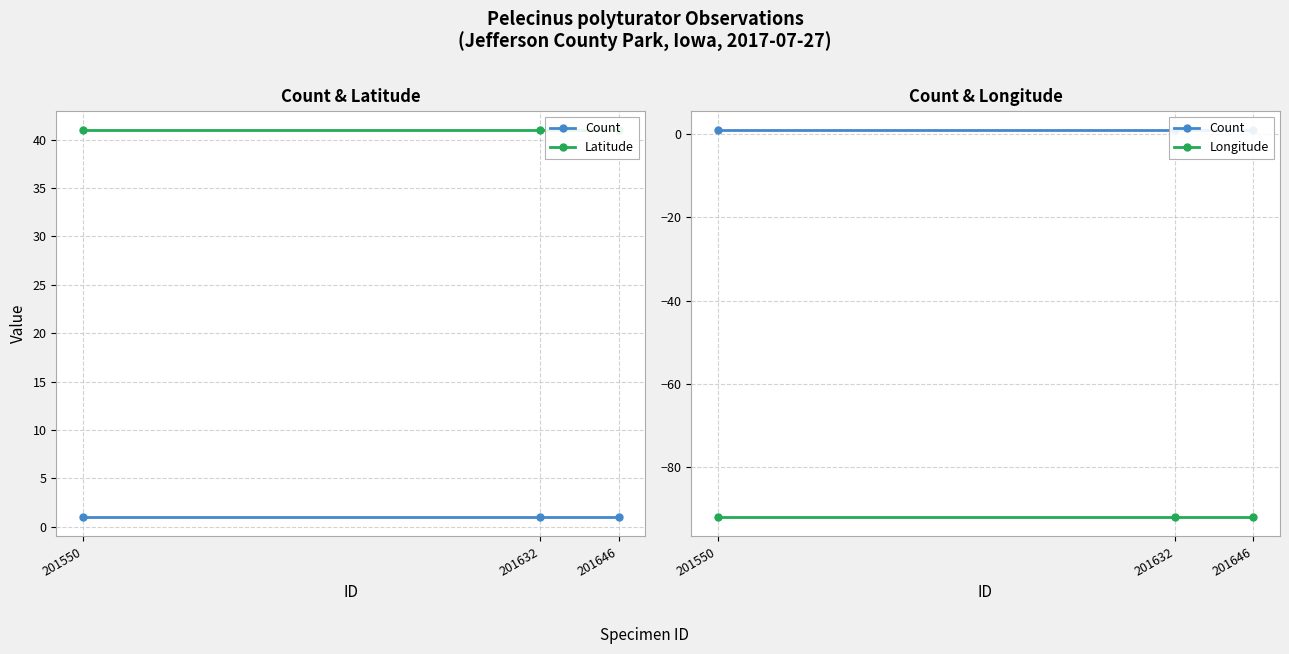

At which label does Longitude reach its peak?

201550